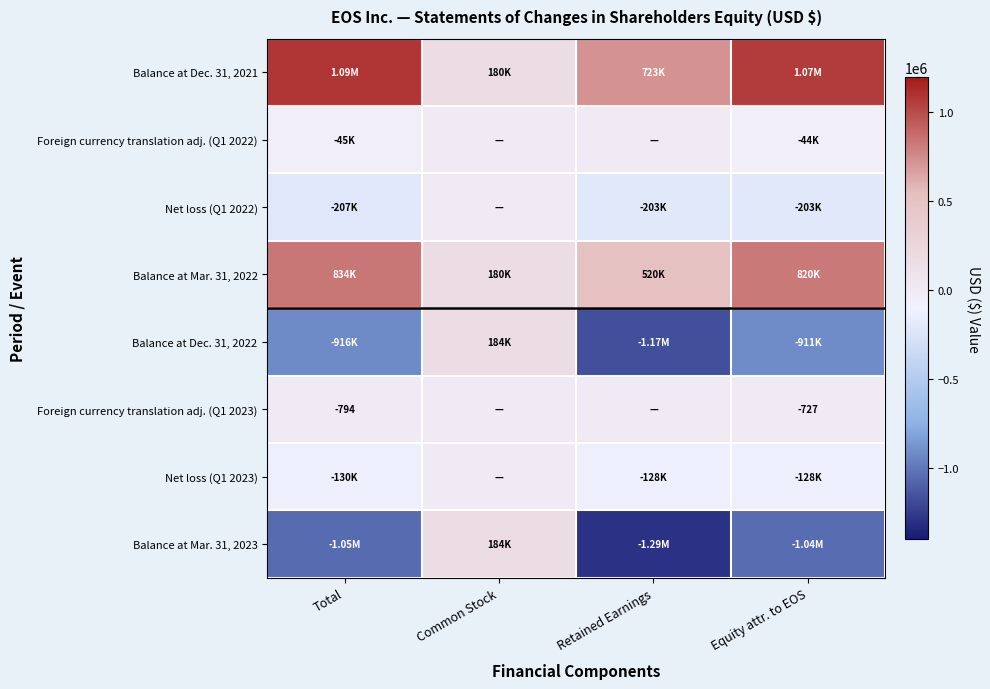

Which series changed the most between Total and Retained Earnings?

Balance at Dec. 31, 2021